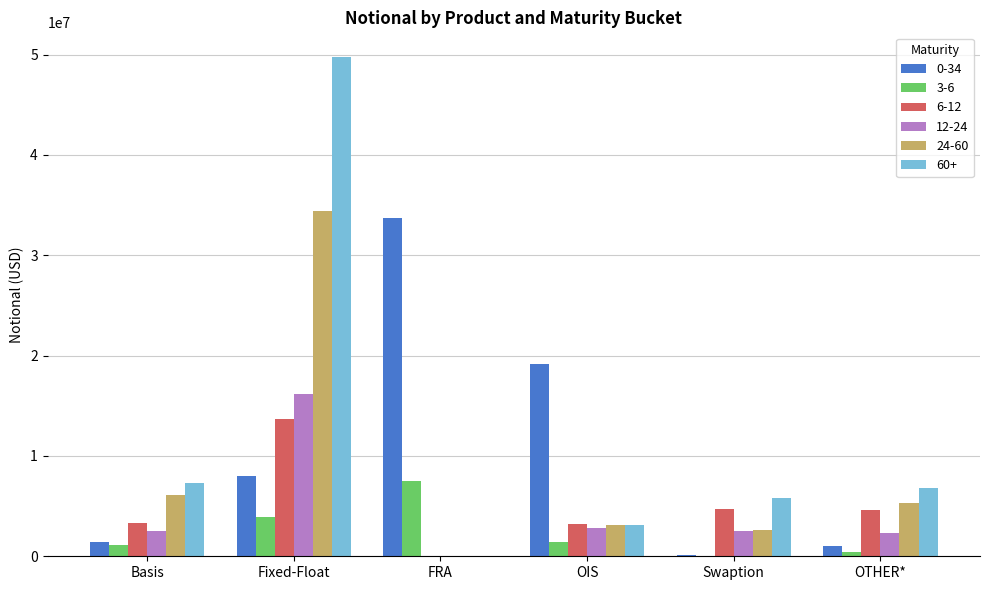

What is the approximate value of 12-24 at OTHER*, to the nearest 50?

2290600